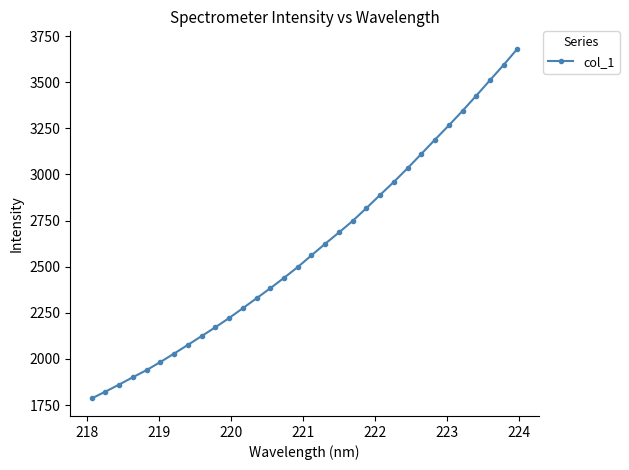

What is the difference between the maximum and minimum values?

1895.6